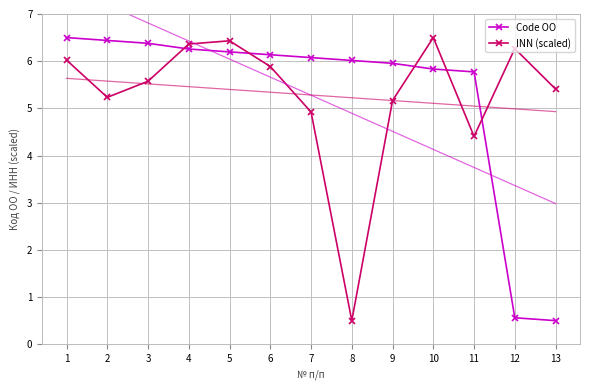

In INN (scaled), how many points are lower than both neighbors (excluding endpoints)?

3